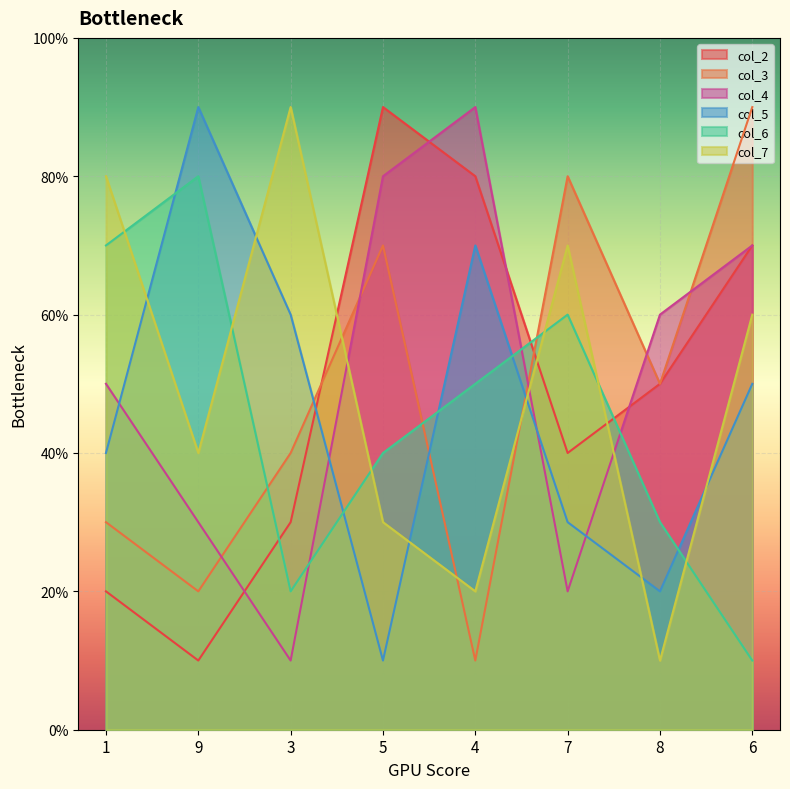

Which series ends up on top after the final intersection of col_5 and col_7?

col_7